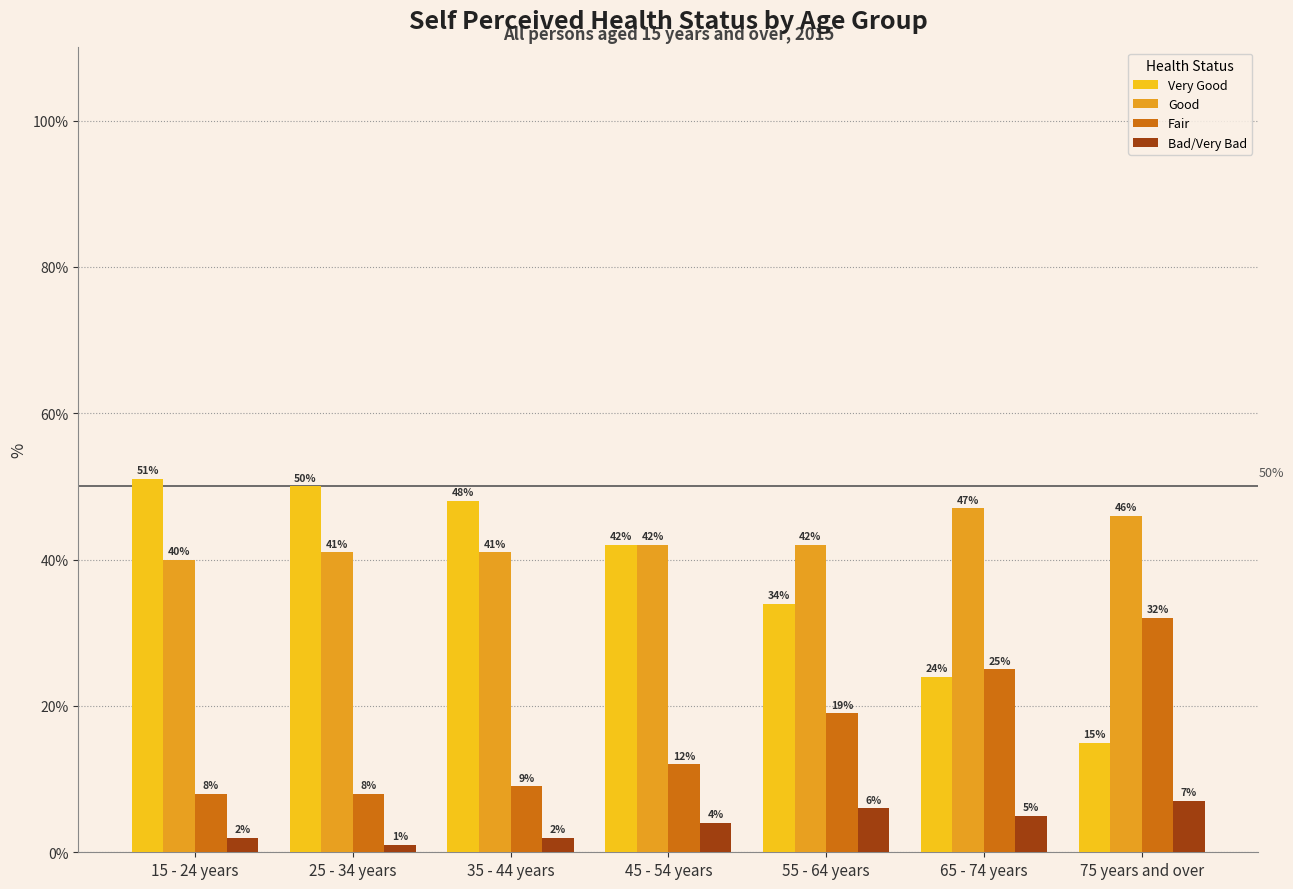

What is the difference between the highest and lowest values at 35 - 44 years?

46